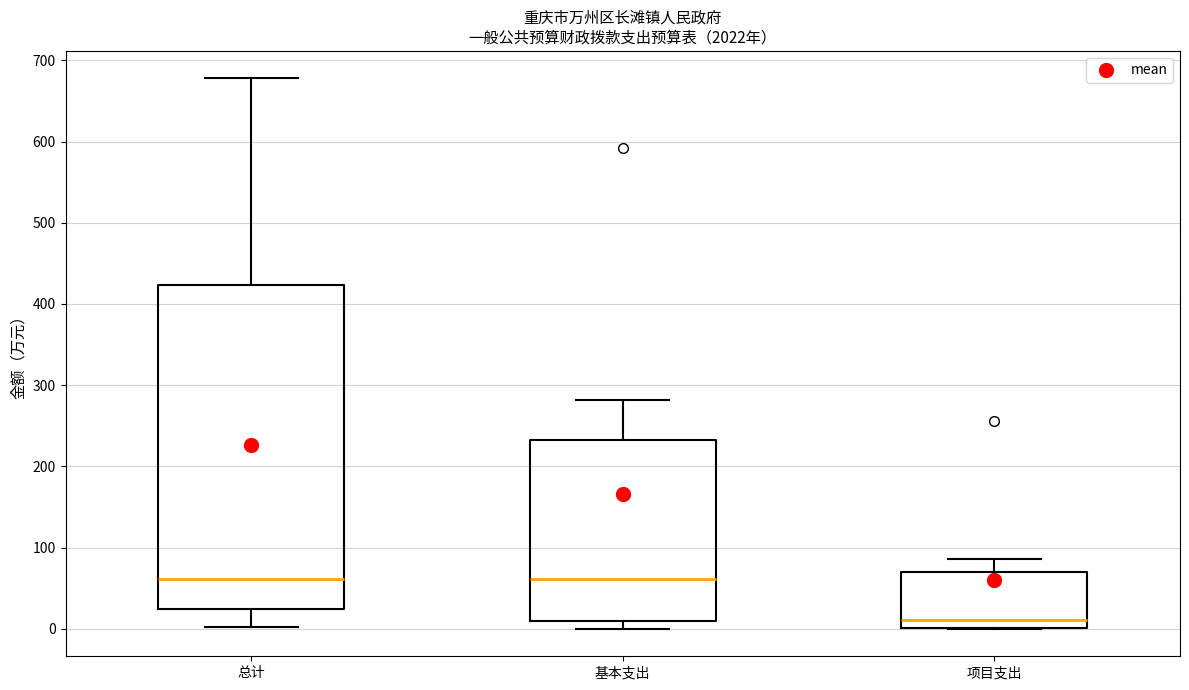

Which box's median line is the lowest?

项目支出